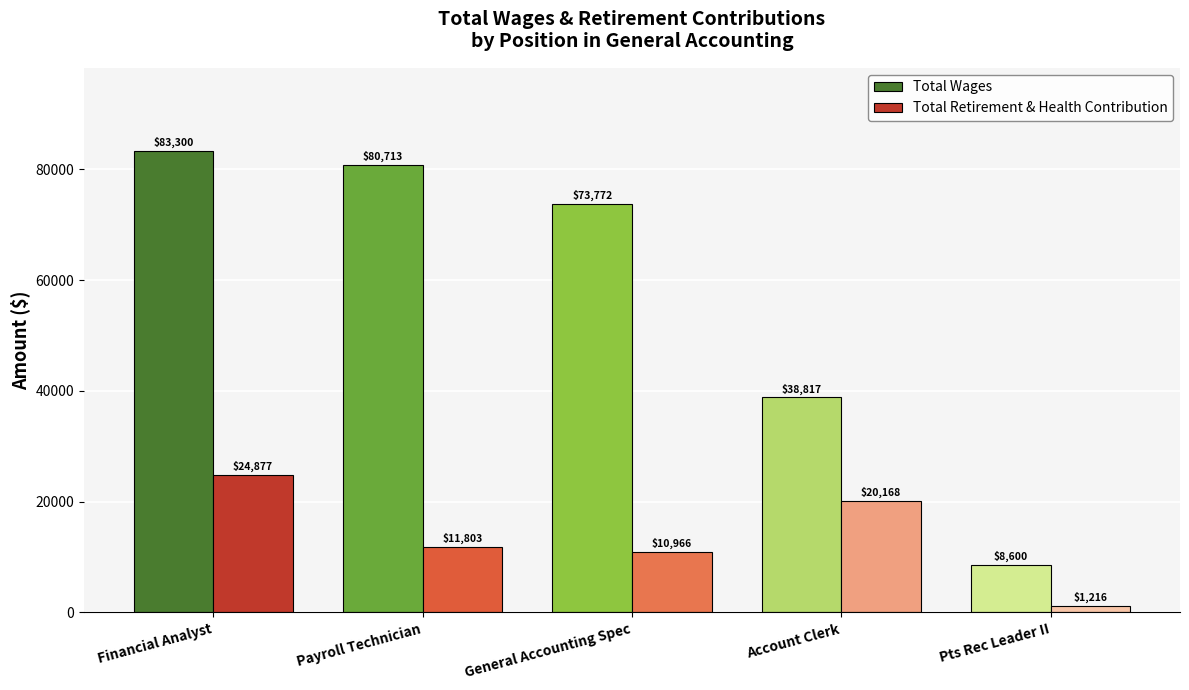

What is the total value across all series at Payroll Technician?

92516